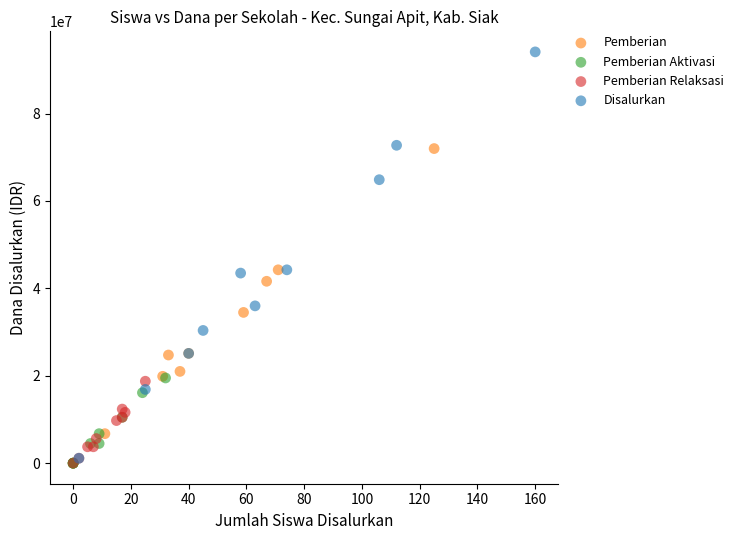

Which series reaches the maximum Y coordinate?

Disalurkan